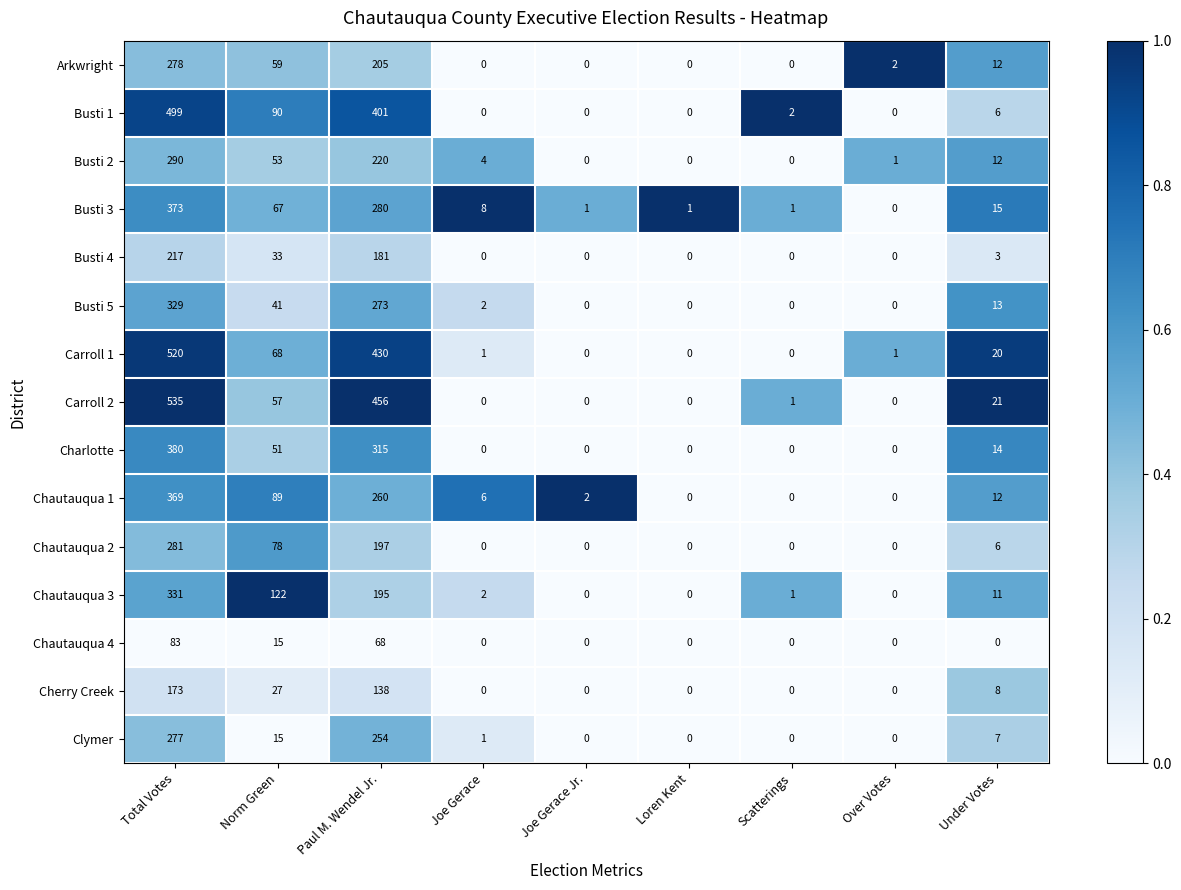

What is the sum of all Busti 2 values?

580